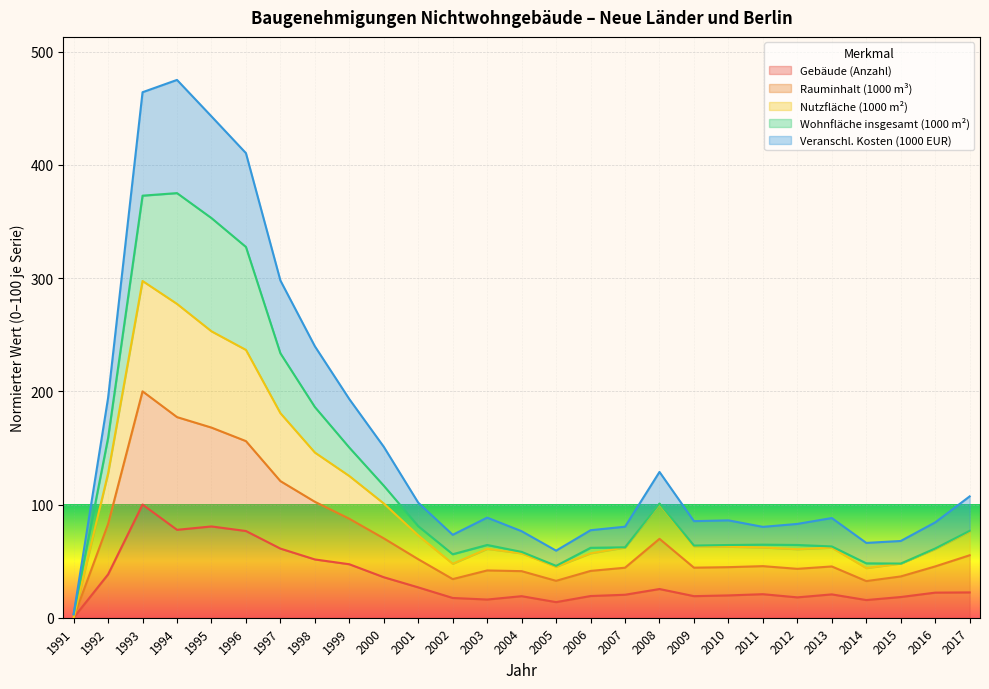

True or false: Rauminhalt (1000 m³) and Veranschl. Kosten (1000 EUR) cross at least once.

False